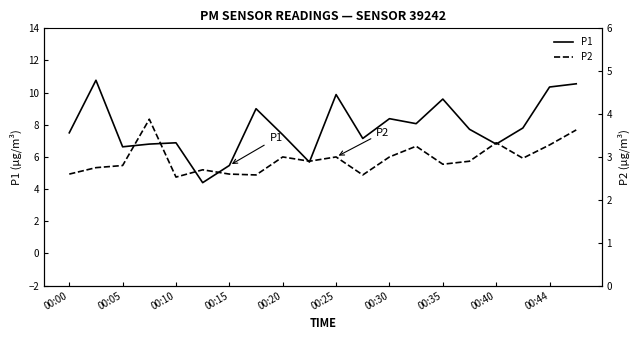

What is the difference between the maximum and second lowest values in the P1 series?

5.3